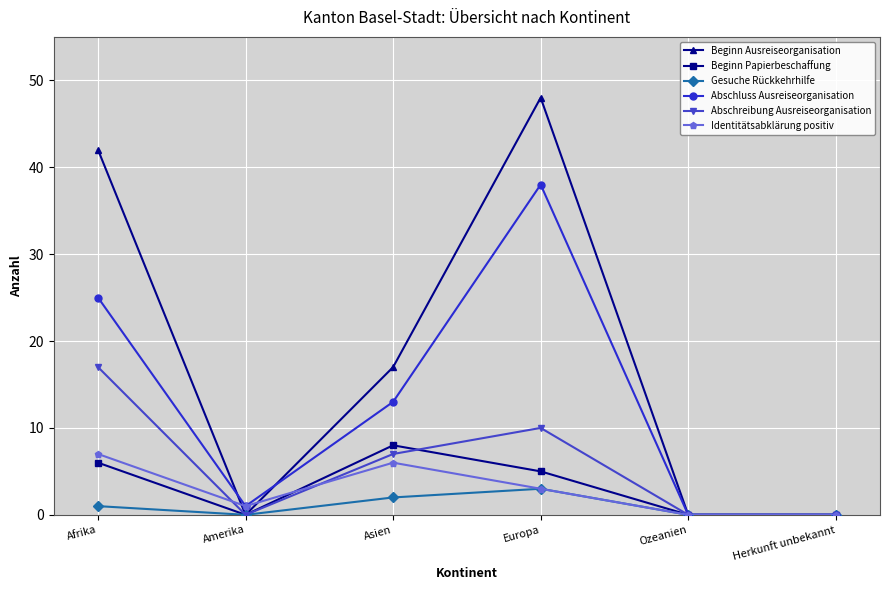

What is the label of the 6th point from the right?

Afrika